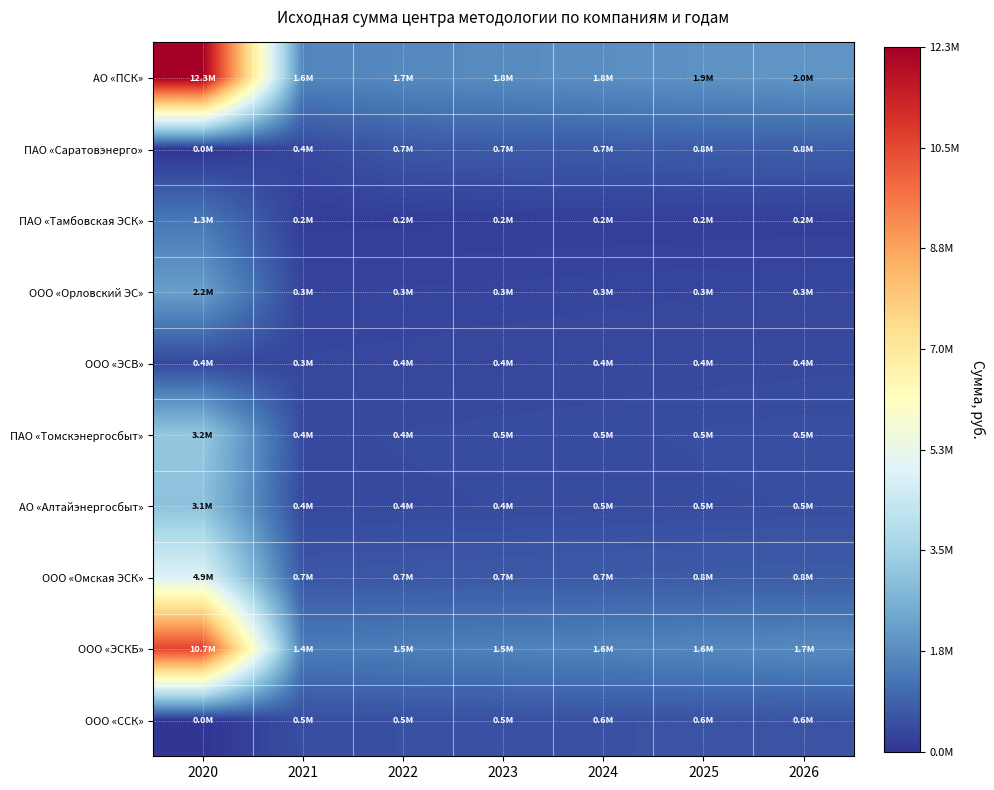

Rank the series at 2023 from highest to lowest value.

АО «ПСК», ООО «ЭСКБ», ПАО «Саратовэнерго», ООО «Омская ЭСК», ООО «ССК», ПАО «Томскэнергосбыт», АО «Алтайэнергосбыт», ООО «ЭСВ», ООО «Орловский ЭС», ПАО «Тамбовская ЭСК»